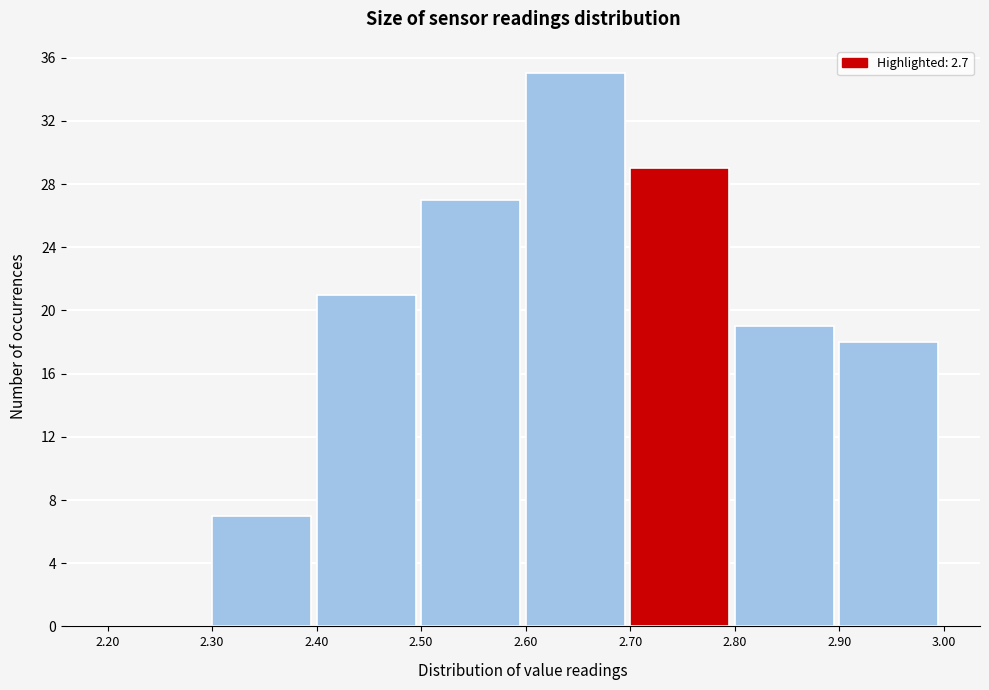

Reading left to right, transcribe this chart: for each bar, give the range it covers on the x-axis and its height. The values are not printed on the chart, so give them approximately, as read against the axis.

2.20 to 2.30: 0
2.30 to 2.40: 7
2.40 to 2.50: 21
2.50 to 2.60: 27
2.60 to 2.70: 35
2.70 to 2.80: 29
2.80 to 2.90: 19
2.90 to 3.00: 18